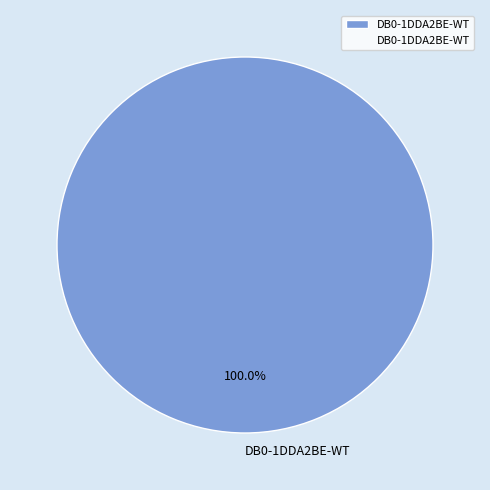

Rank the categories by value from highest to lowest.

DB0-1DDA2BE-WT